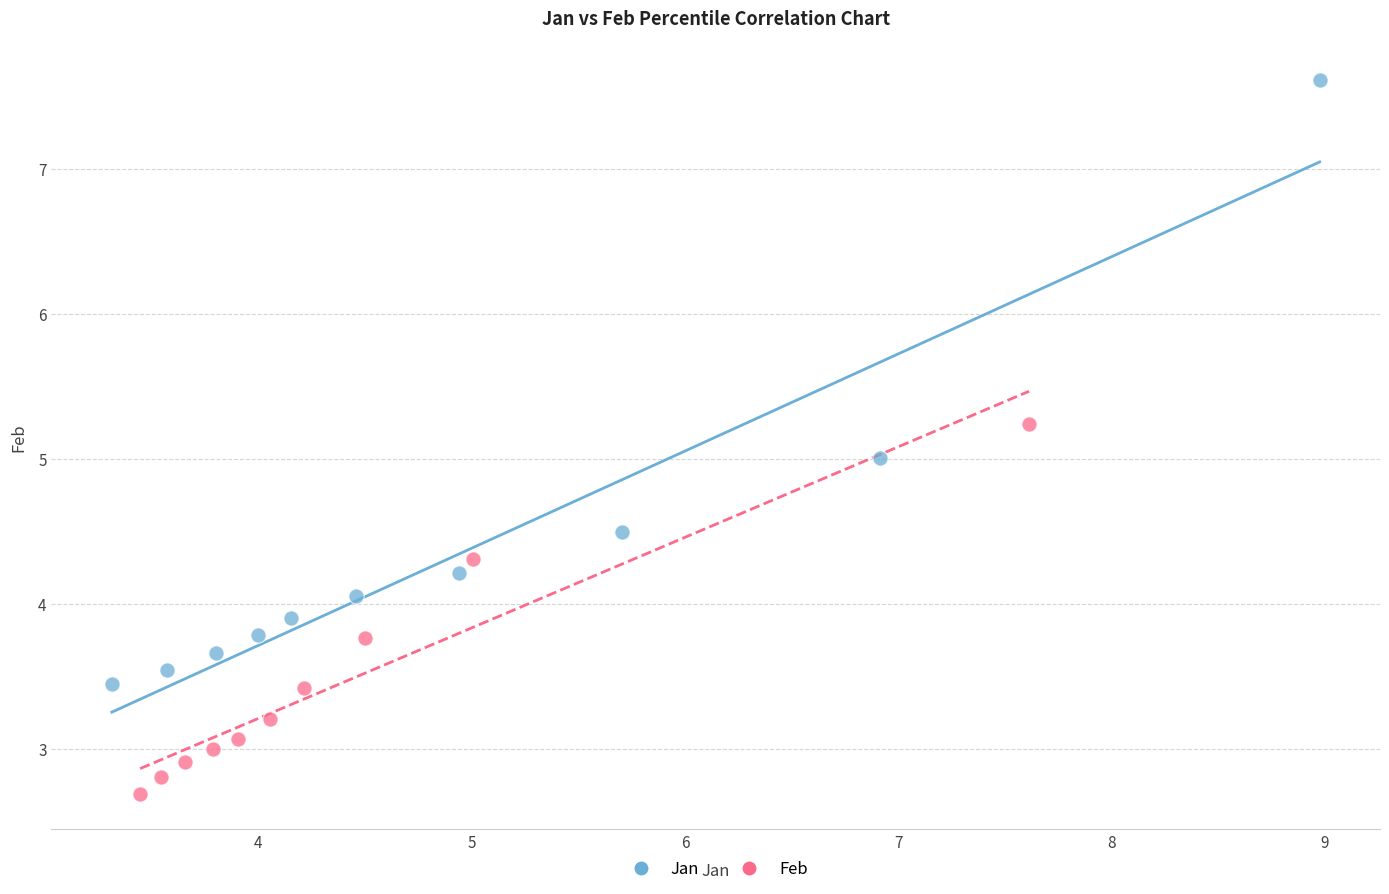

Which series has the largest Y range (max minus min)?

Jan